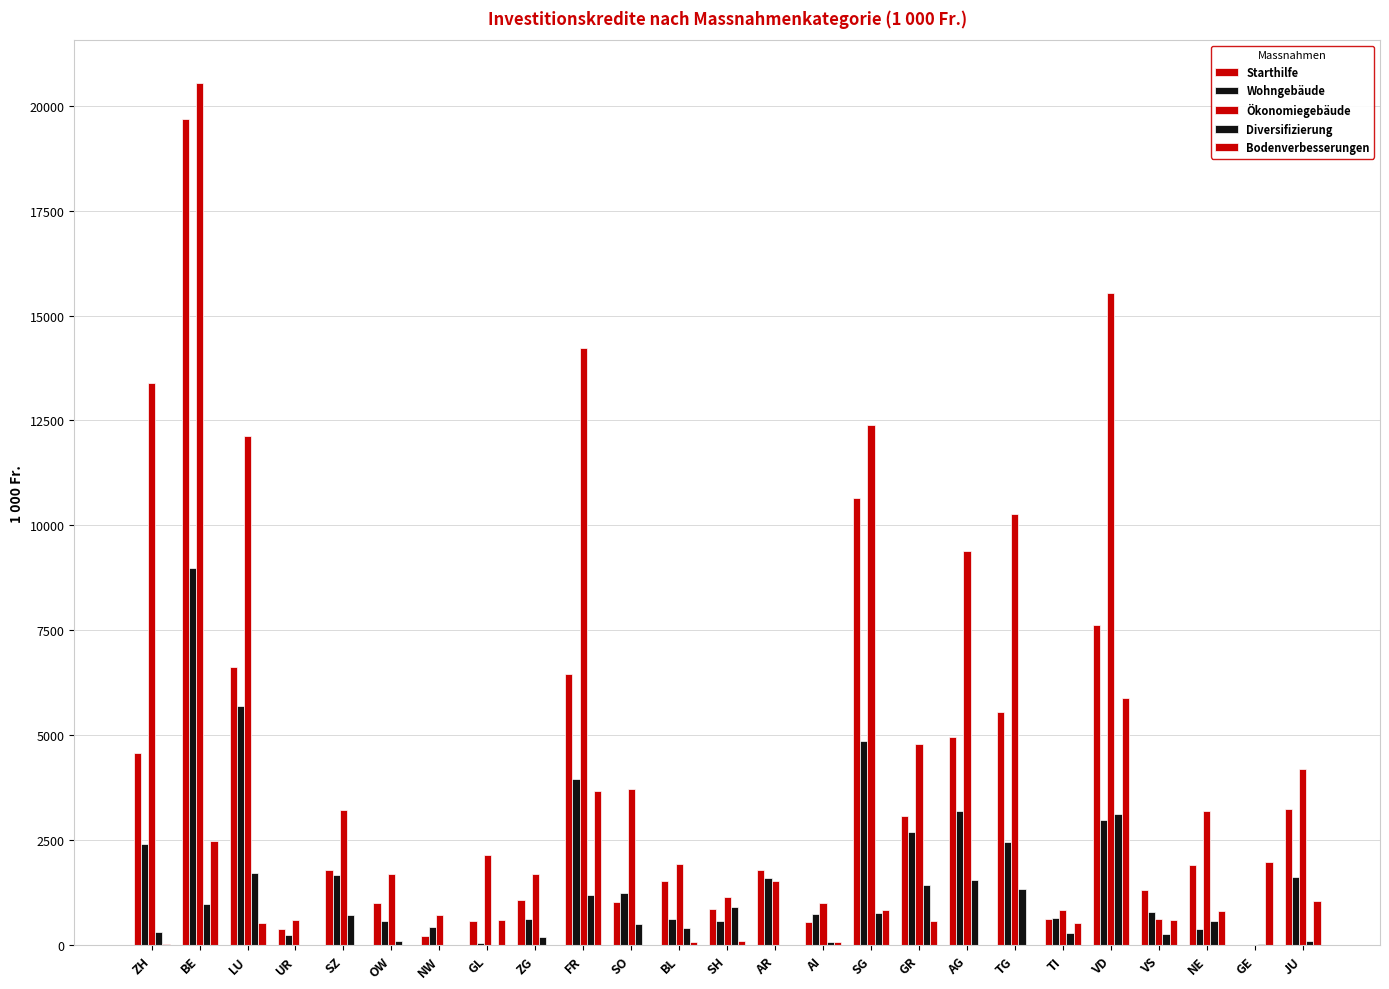

At which category does the chart reach its peak across all series?

BE